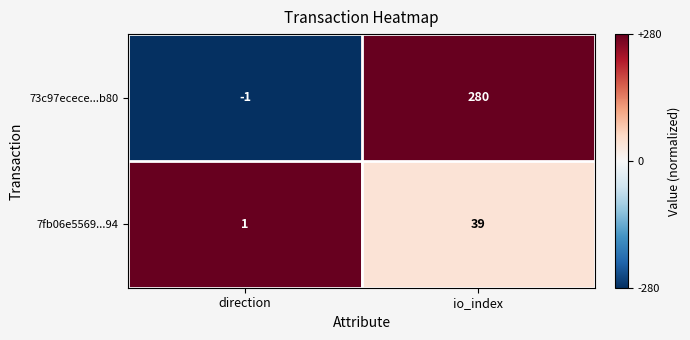

At which label does 7fb06e5569...94 reach its minimum?

direction